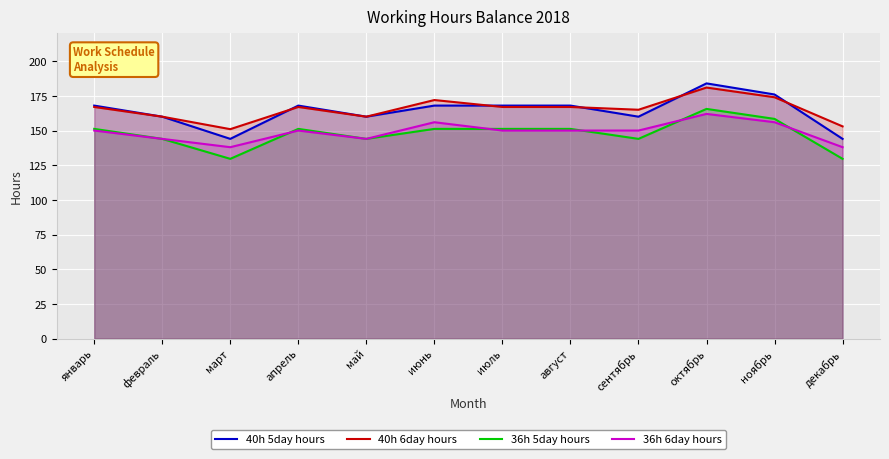

Reading right to left, extract all data points from this chart.

40h 5day hours: 144.0	176.0	184.0	160.0	168.0	168.0	168.0	160.0	168.0	144.0	160.0	168.0
40h 6day hours: 153.0	174.0	181.0	165.0	167.0	167.0	172.0	160.0	167.0	151.0	160.0	167.0
36h 5day hours: 129.6	158.4	165.6	144.0	151.2	151.2	151.2	144.0	151.2	129.6	144.0	151.2
36h 6day hours: 138.0	156.0	162.0	150.0	150.0	150.0	156.0	144.0	150.0	138.0	144.0	150.0